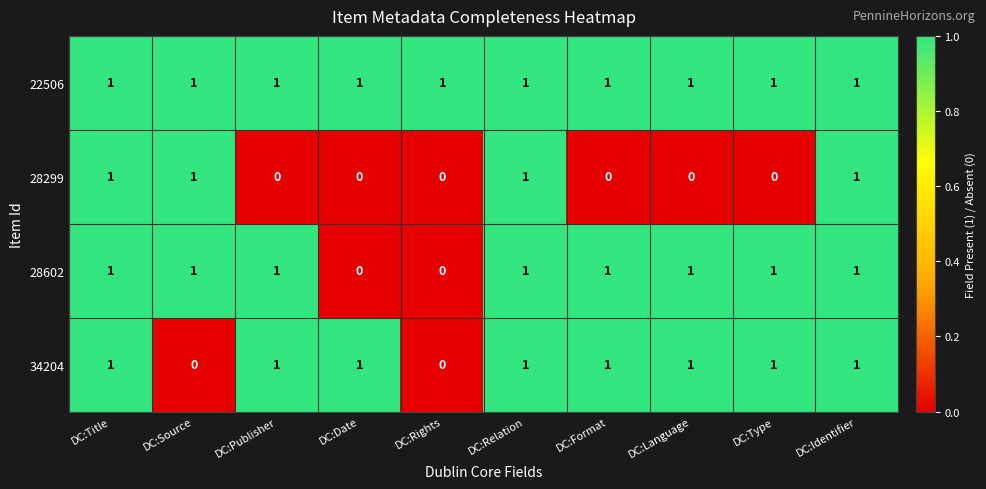

The 28299 series shows -1 at DC:Format. True or false?

False